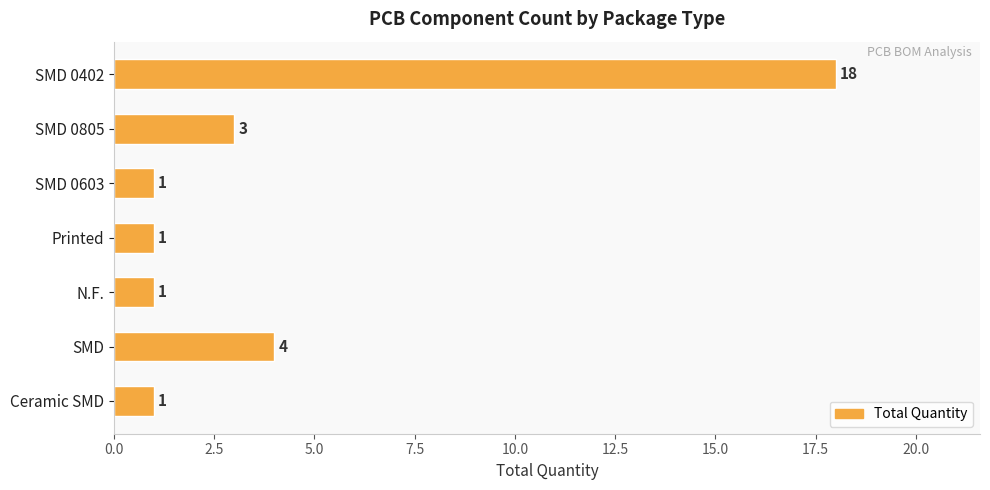

What is the difference between the second highest and second lowest values?

3